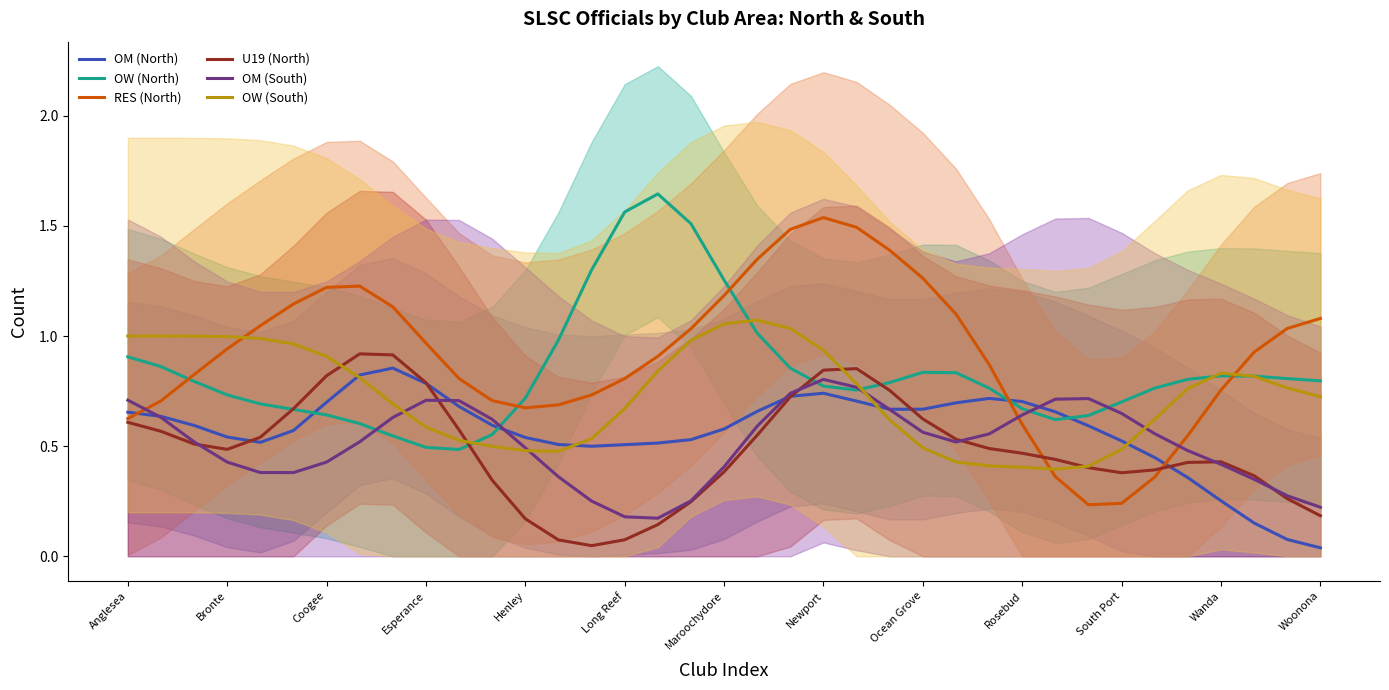

After their last crossing, which series has the higher values: OM (South) or RES (North)?

RES (North)